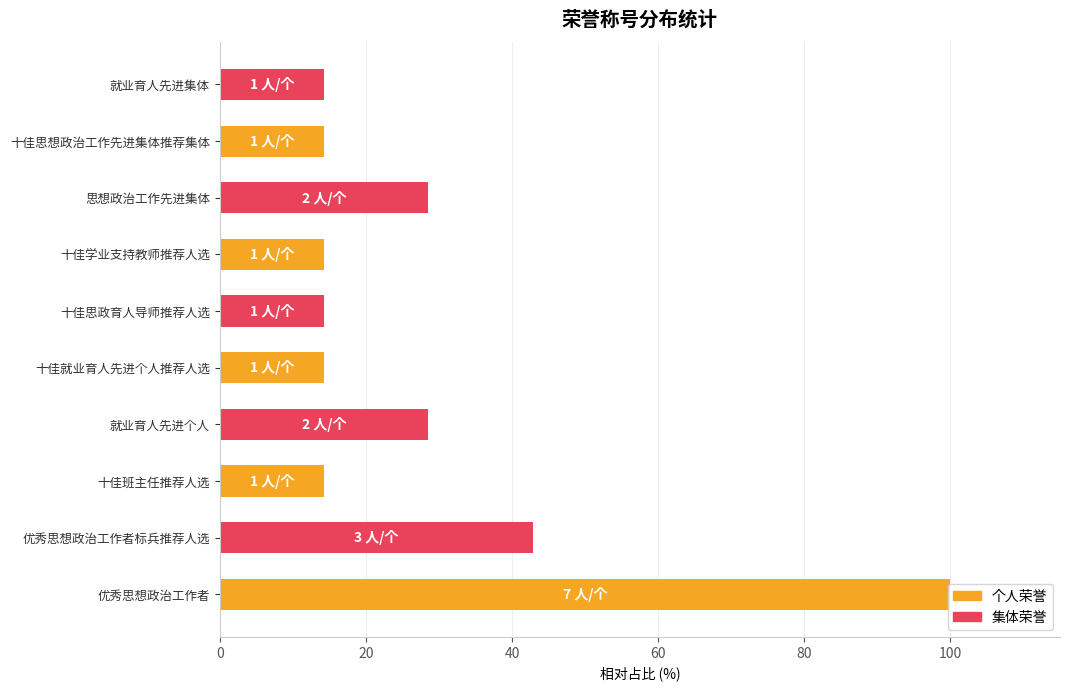

The value at 十佳思政育人导师推荐人选 is 5.4. True or false?

False